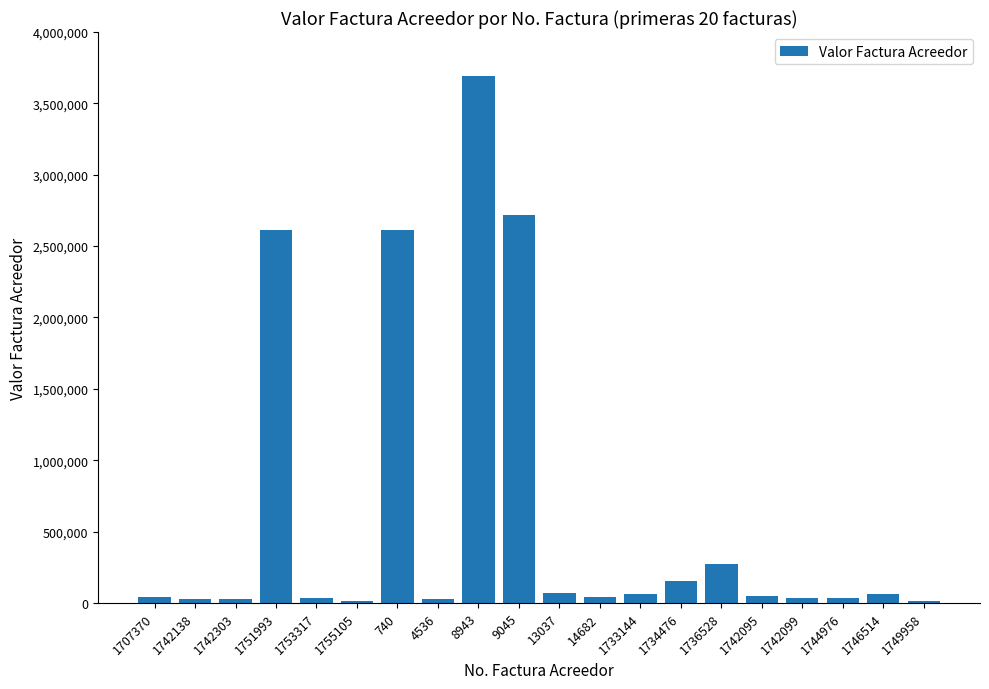

How many categories are shown in the chart?

20